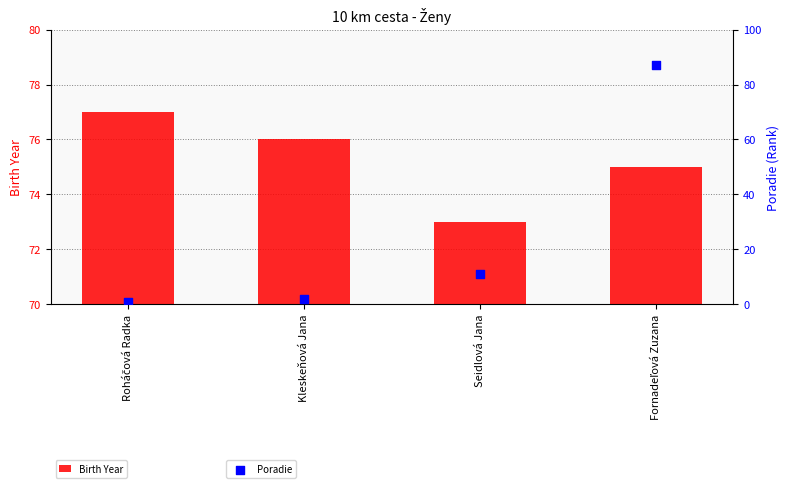

What is the total value across all series at Kleskeňová Jana?

78